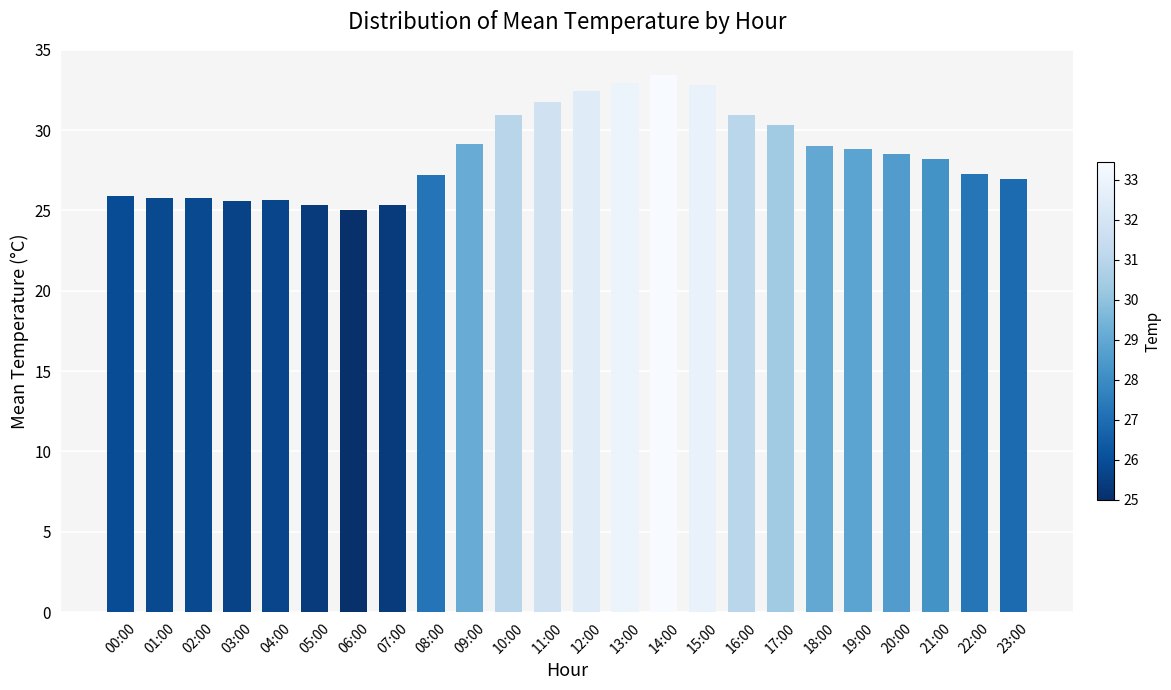

What is the label of the 21st bar from the right?

03:00